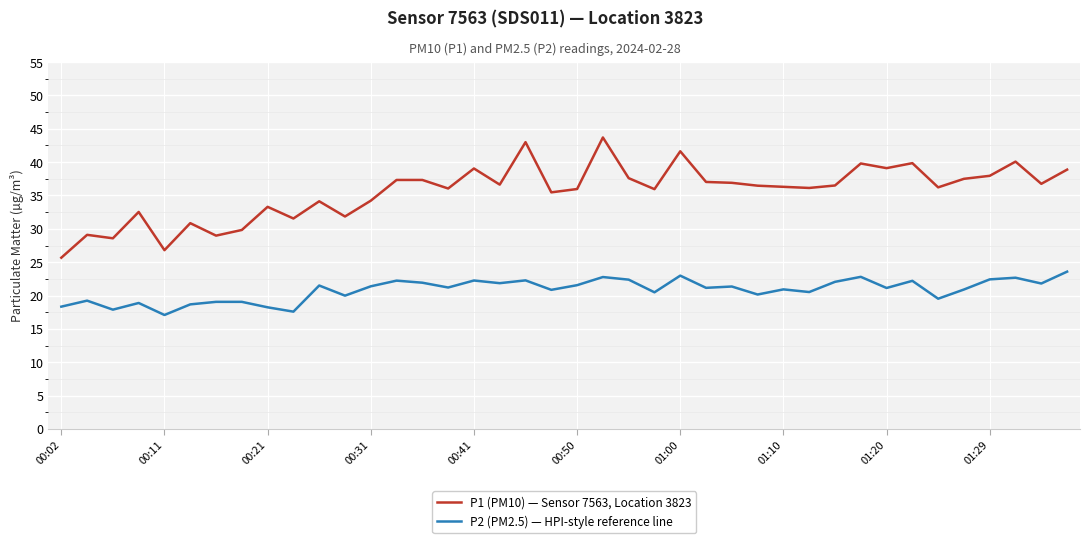

True or false: P2 (PM2.5) — HPI-style reference line and P1 (PM10) — Sensor 7563, Location 3823 cross at least once.

False